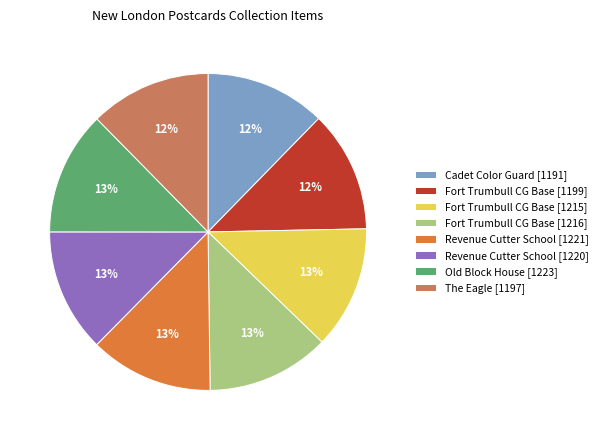

What percentage is the Fort Trumbull CG Base [1199] slice, to the nearest percent?

12%